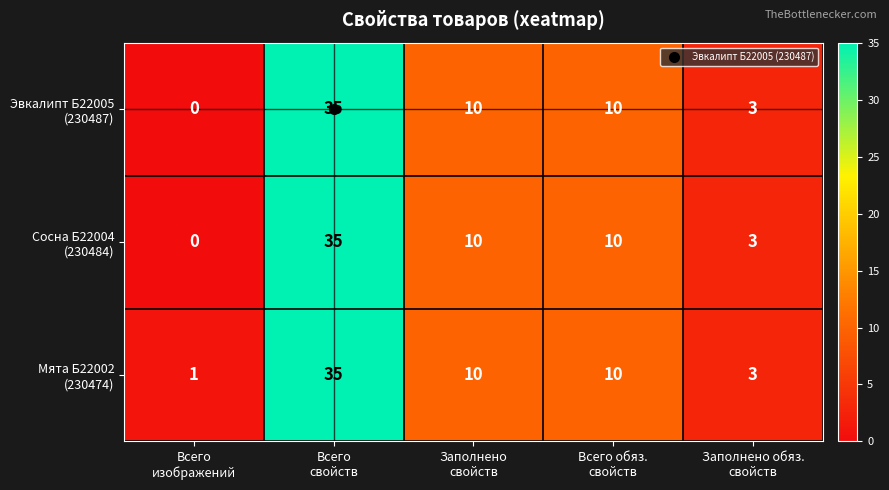

What is the maximum value shown in the chart?

35